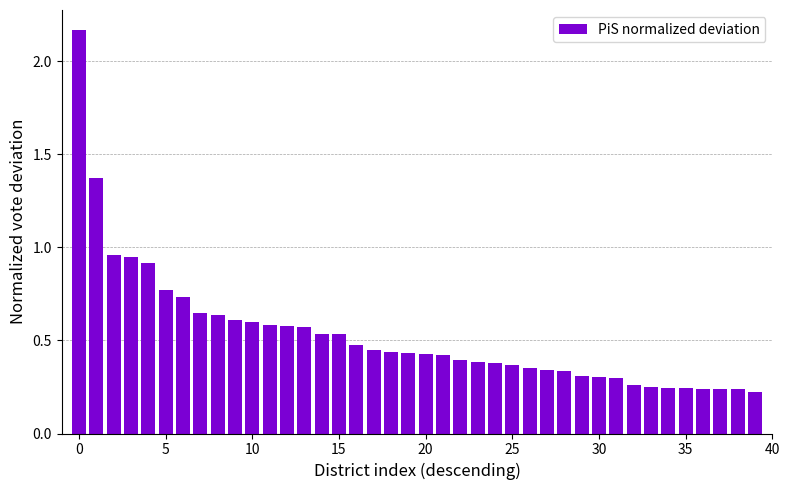

What is the difference between the maximum and second lowest values?

1.9